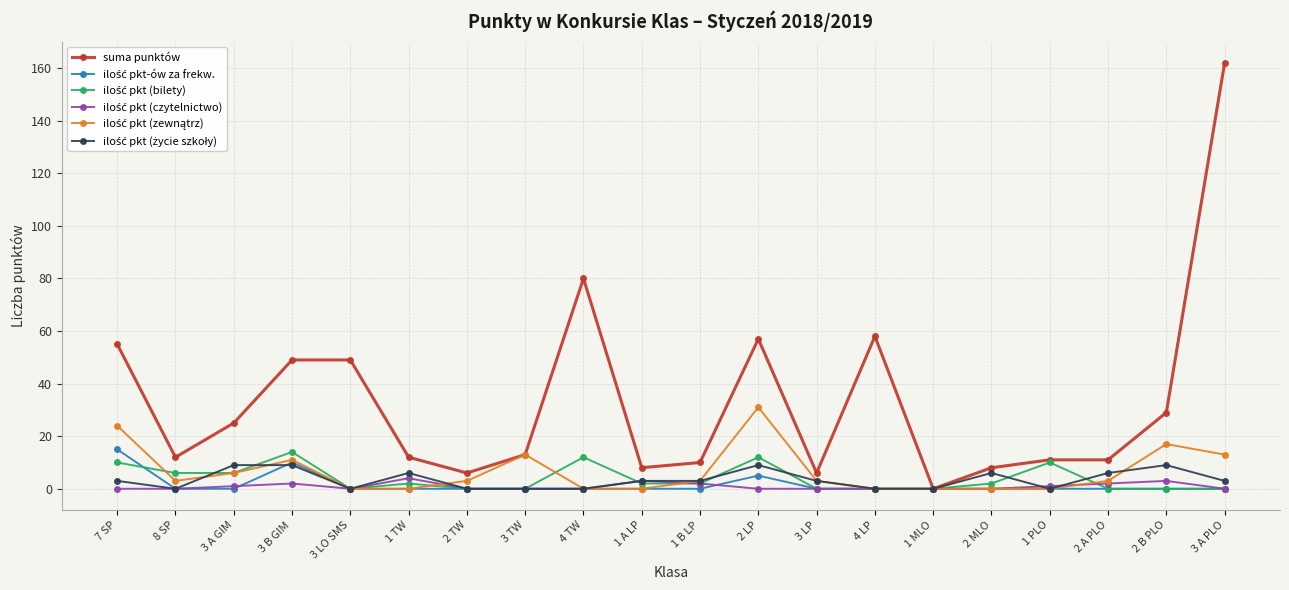

Which series has the largest range (max minus min)?

suma punktów